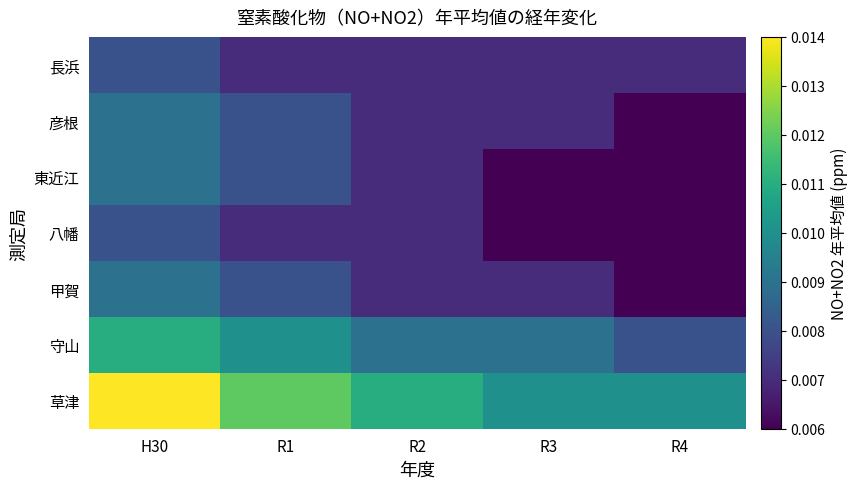

Between R1 and R3, which is larger?

R1